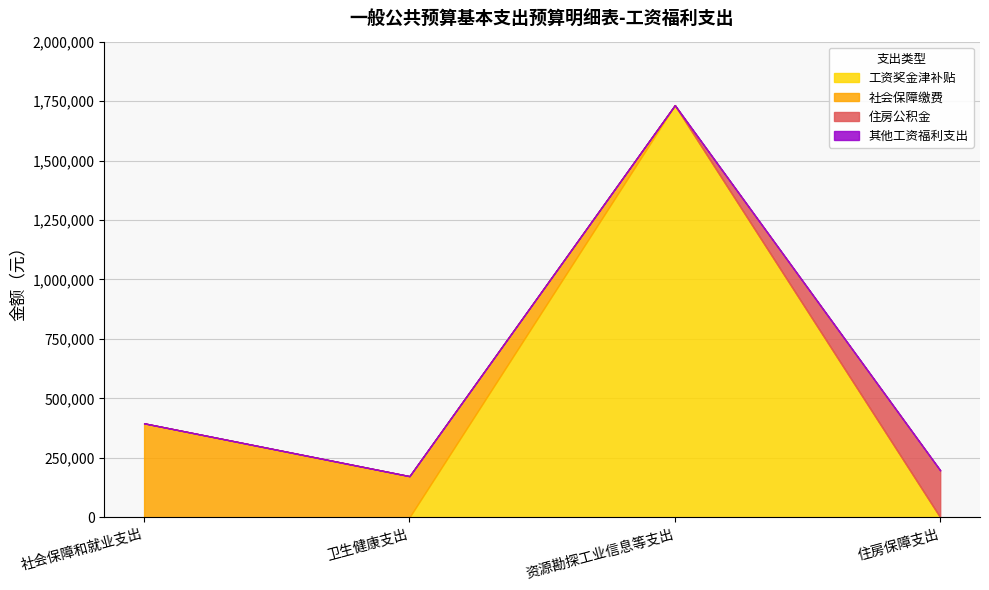

Does the chart have visible grid lines?

Yes